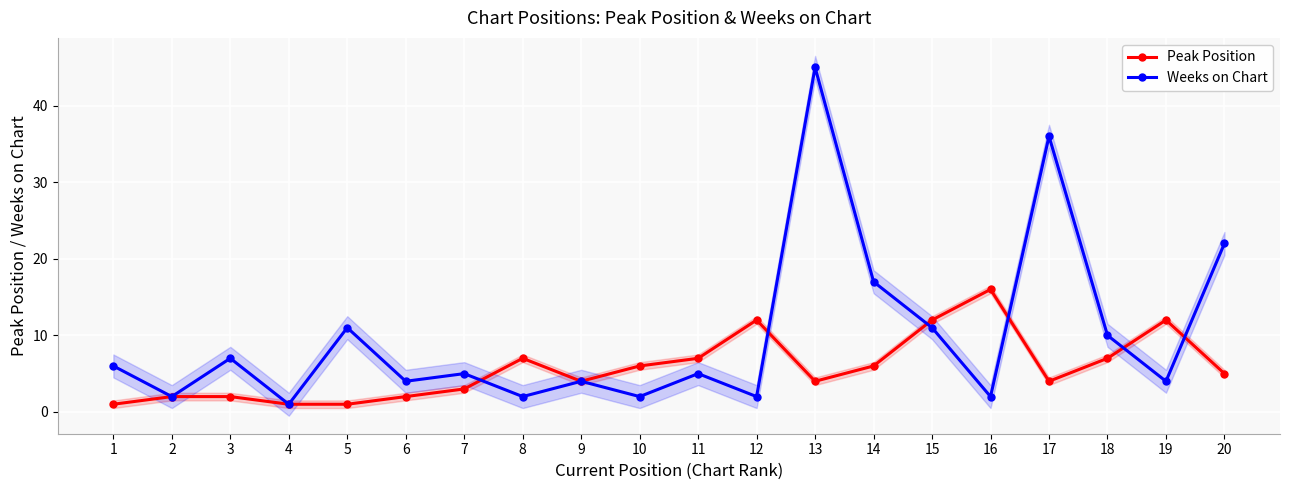

How many times do Peak Position and Weeks on Chart cross each other?

6